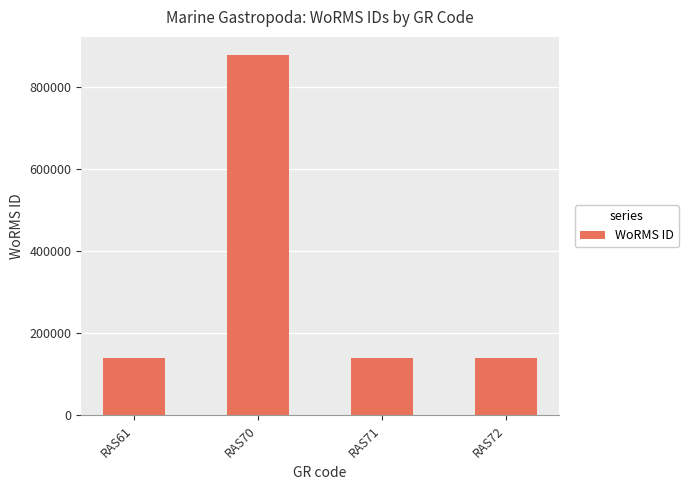

Where is the data nearest to the value 507849?

RAS72